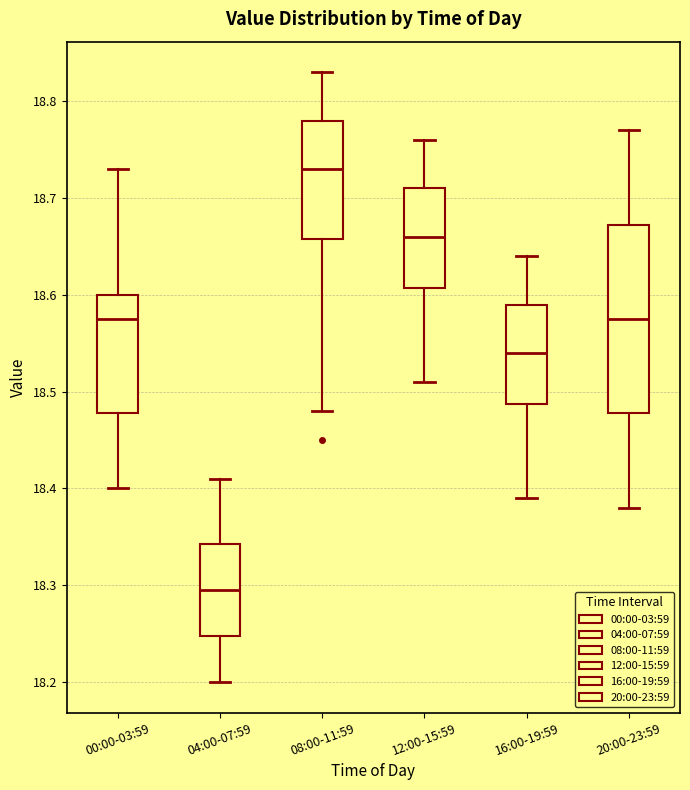

Reading left to right, transcribe this box plot: for each box, give where its median line is, the range the box spans, and where its two whiskers end, as read against the y-axis. The values are not printed on the chart, so give them approximately, as read against the axis.

00:00-03:59: median 18.58, box 18.48 to 18.60, whiskers 18.40 to 18.73
04:00-07:59: median 18.30, box 18.25 to 18.34, whiskers 18.20 to 18.41
08:00-11:59: median 18.73, box 18.66 to 18.78, whiskers 18.48 to 18.83
12:00-15:59: median 18.66, box 18.61 to 18.71, whiskers 18.51 to 18.76
16:00-19:59: median 18.54, box 18.49 to 18.59, whiskers 18.39 to 18.64
20:00-23:59: median 18.58, box 18.48 to 18.67, whiskers 18.38 to 18.77